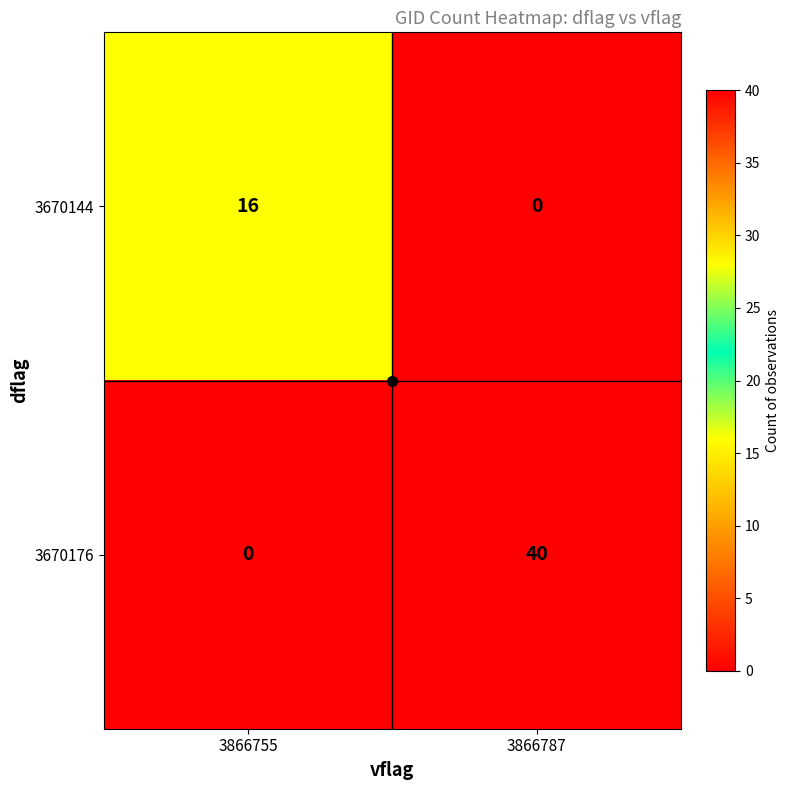

Read the 3670176 value at 3866787.

40